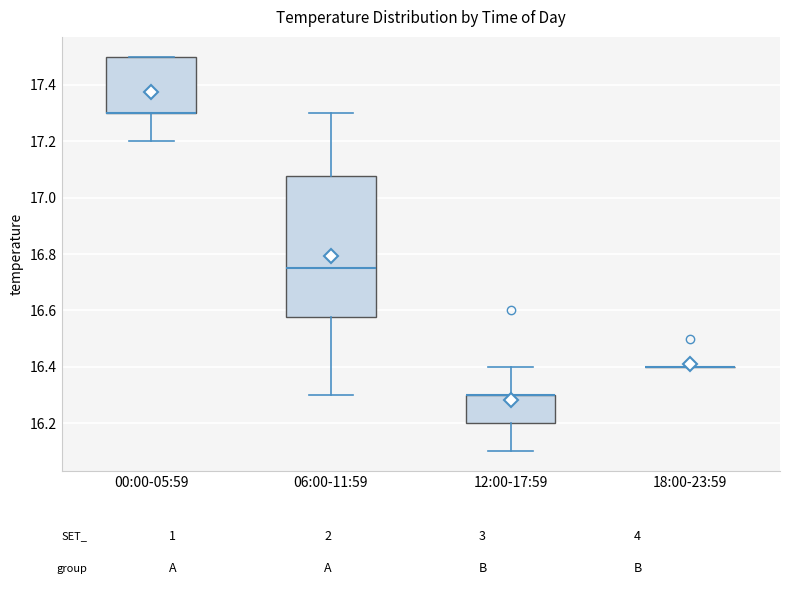

Comparing the boxes themselves (not the whiskers), which one is the tallest?

06:00-11:59